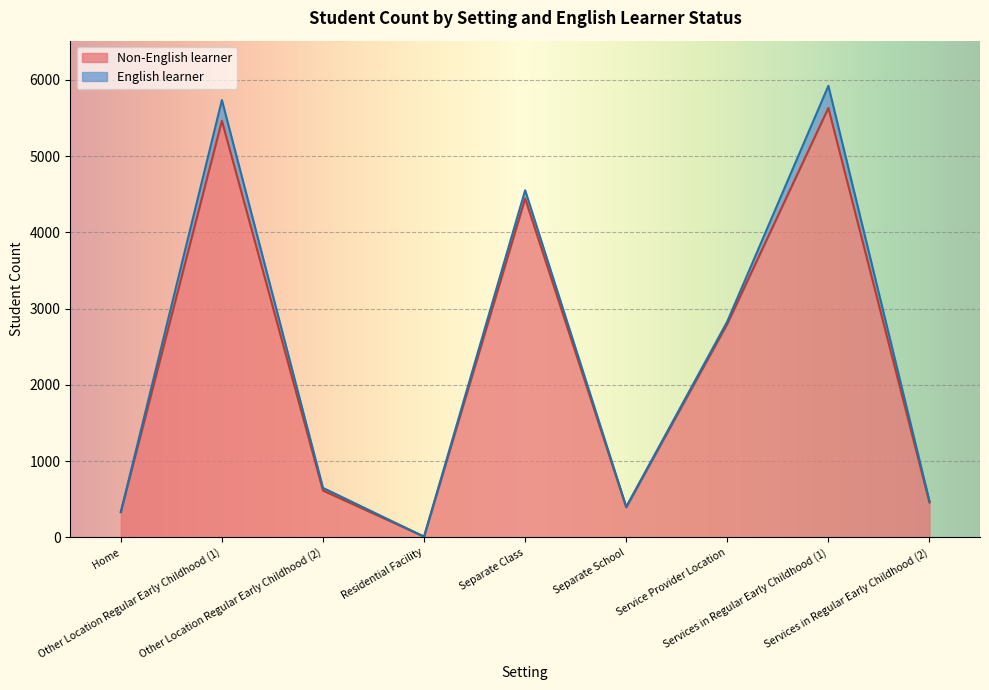

True or false: there are more than 0 points higher than both neighbors.

True